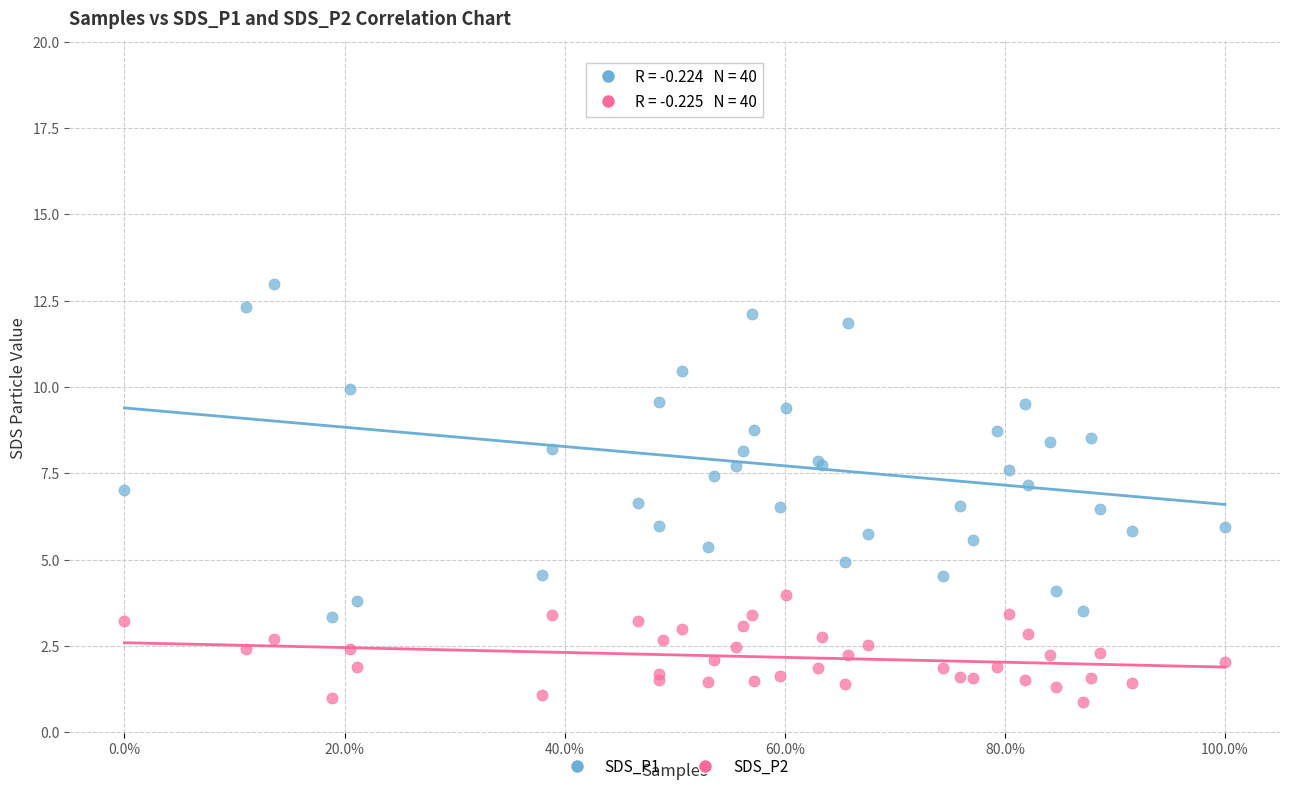

Which series contains the lowest Y value?

SDS_P2